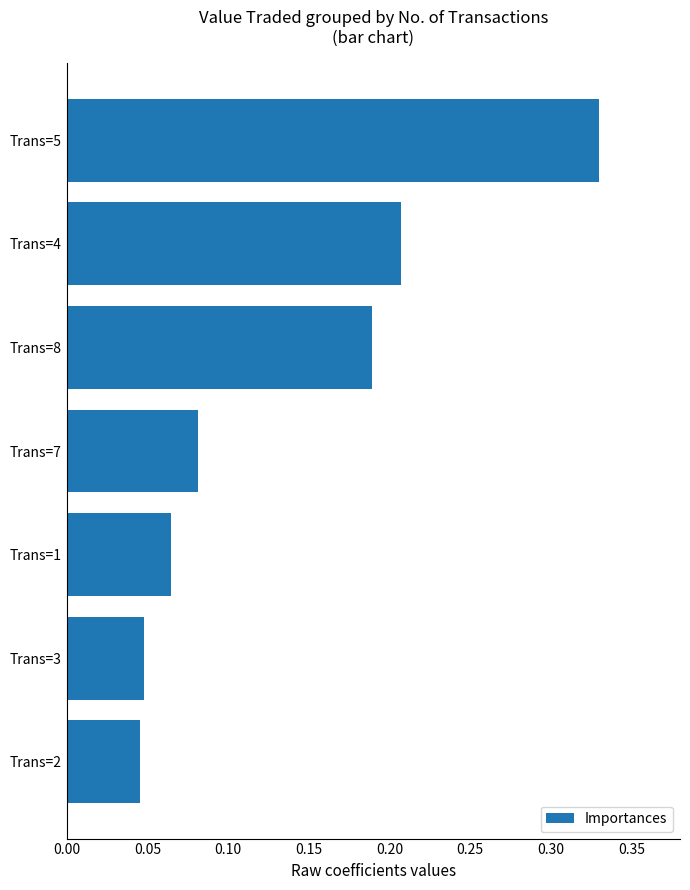

How many values are between 0 and 1?

7